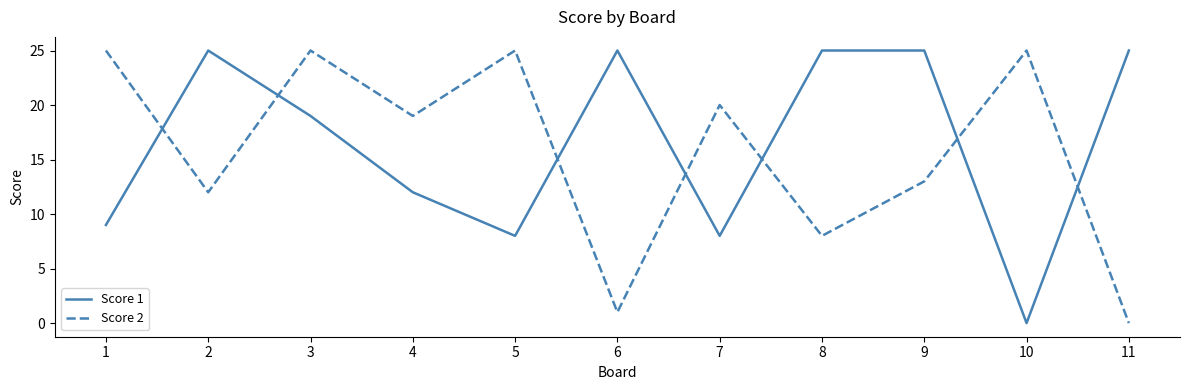

Does the chart display data point markers on the line(s)?

No